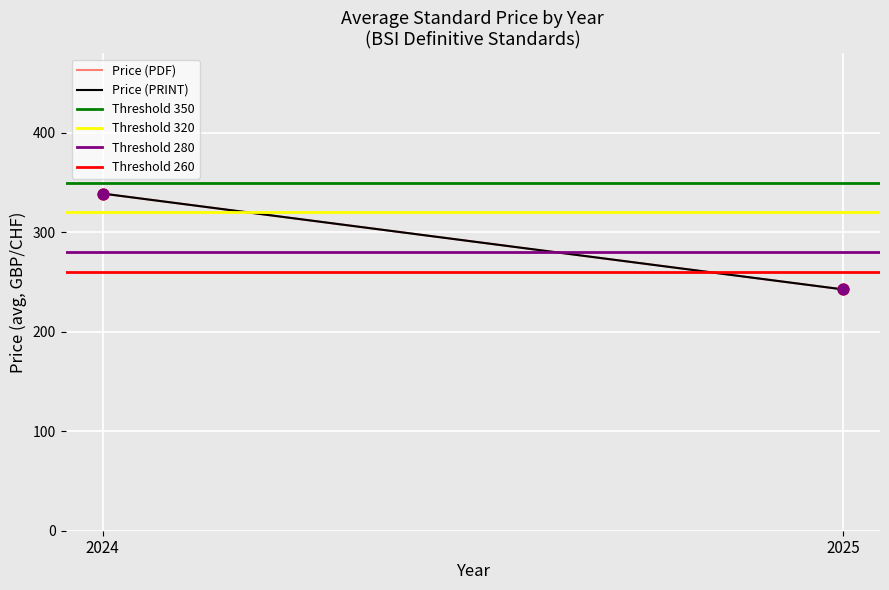

What is the total value across all series at 2024?

1888.0